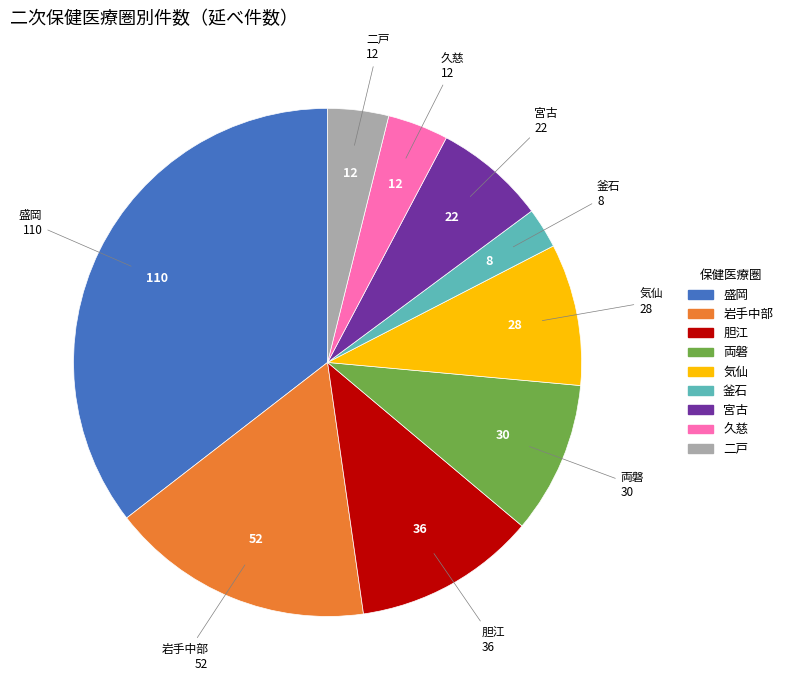

Is there a majority slice in this chart?

No